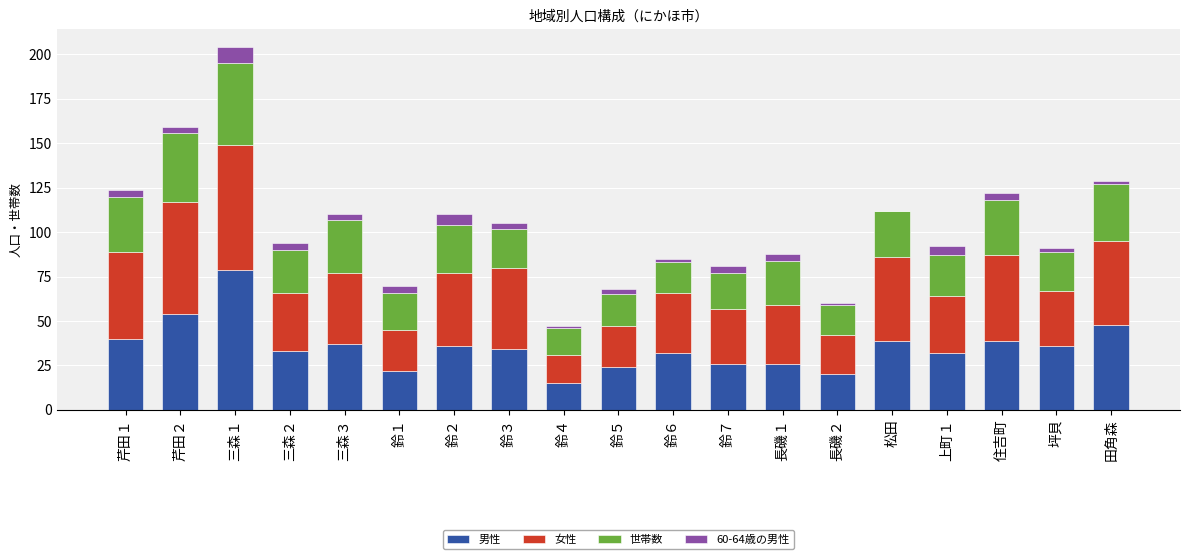

The value of 男性 at 鈴７ is 12. True or false?

False